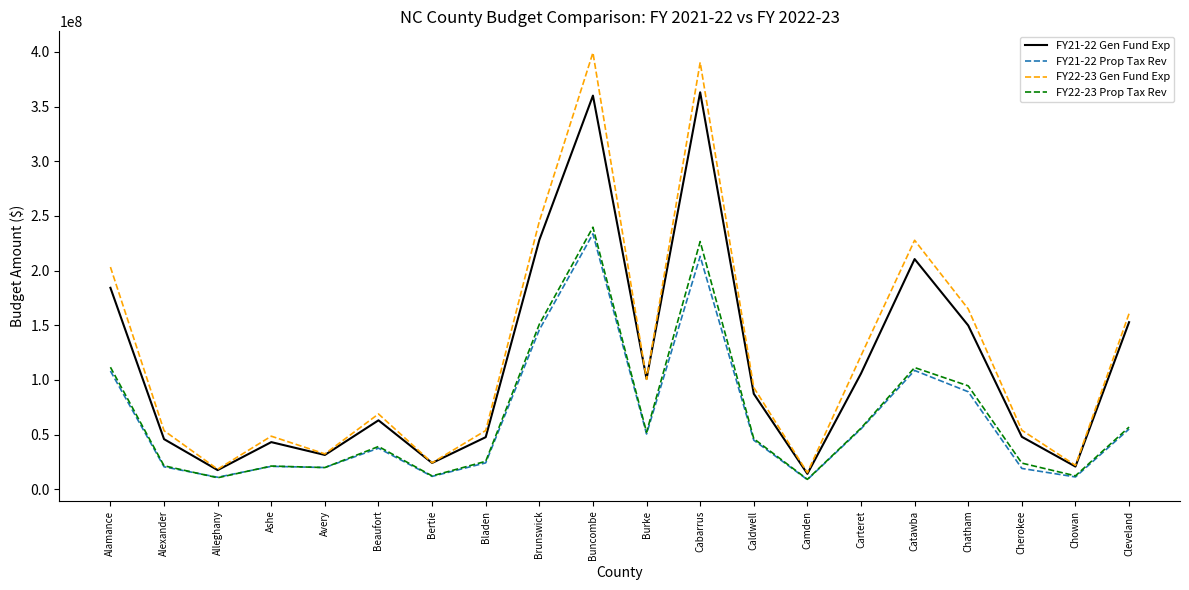

True or false: FY21-22 Prop Tax Rev has more than 0 points higher than both neighbors.

True